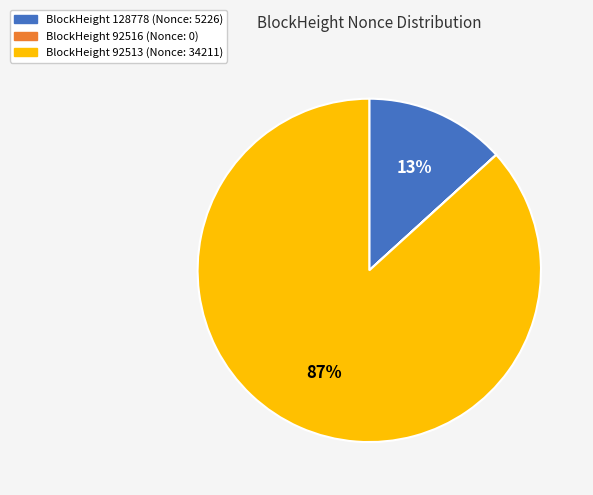

What is the largest slice in the pie chart?

BlockHeight 92513 (Nonce: 34211)